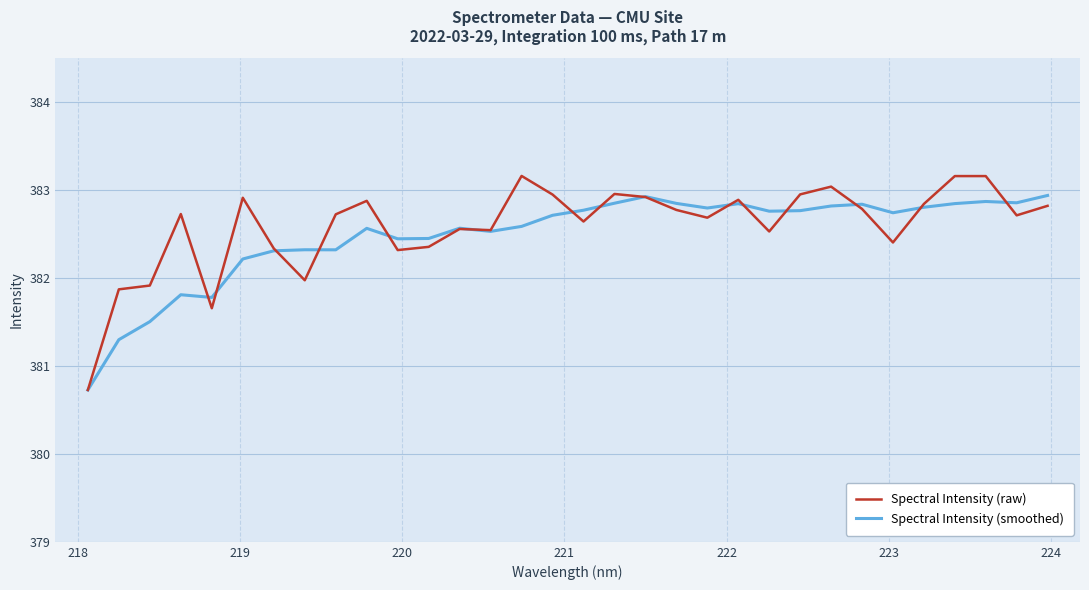

List the series in order of their peak value, highest first.

Spectral Intensity (raw), Spectral Intensity (smoothed)